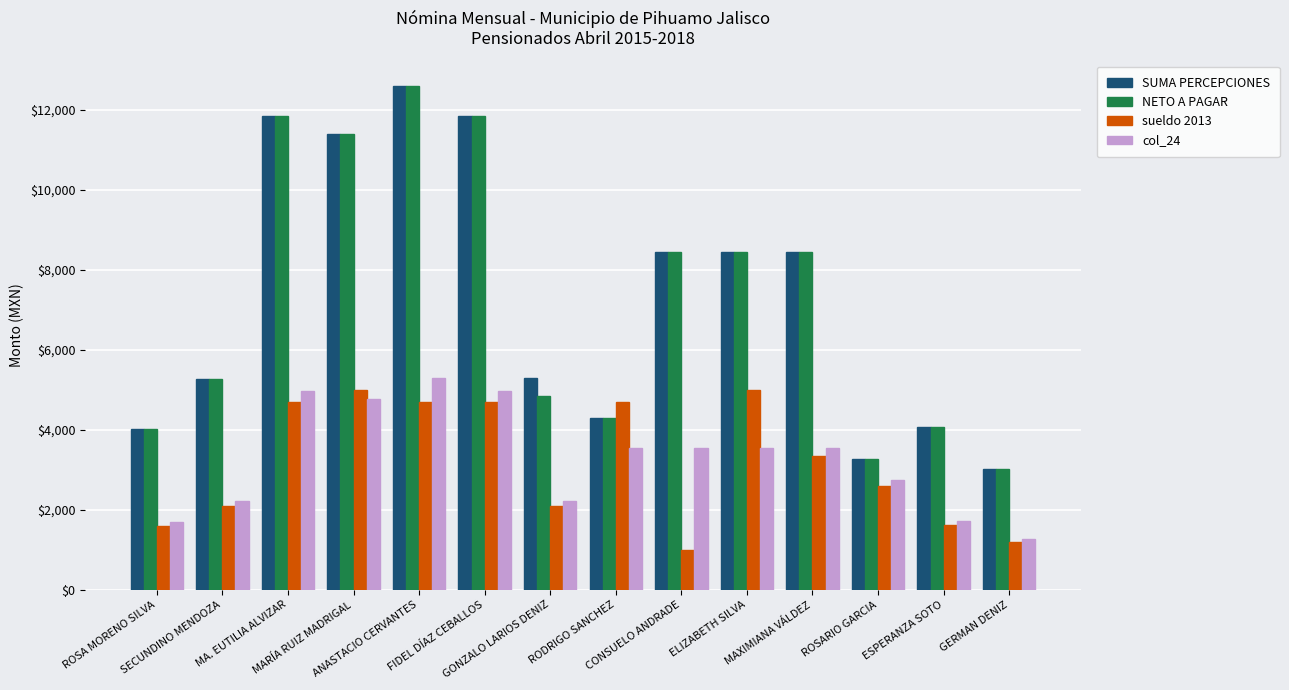

What is the difference between the highest and lowest values at GERMAN DENIZ?

1817.3